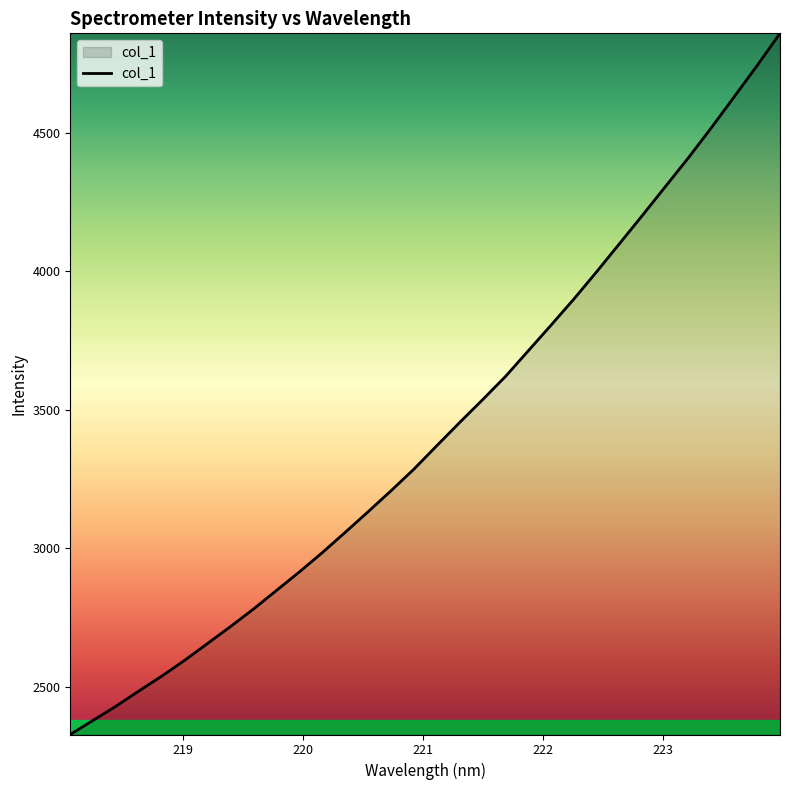

What is the greatest value displayed?

4859.5